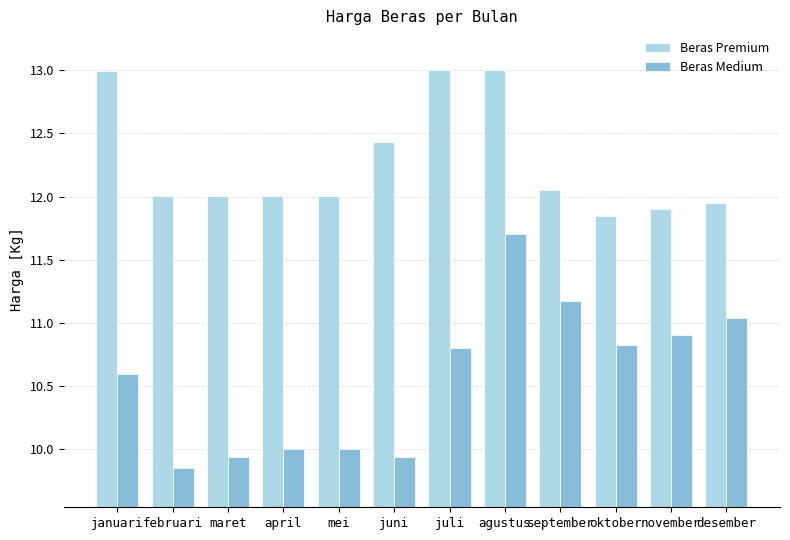

How many groups of bars are there?

12